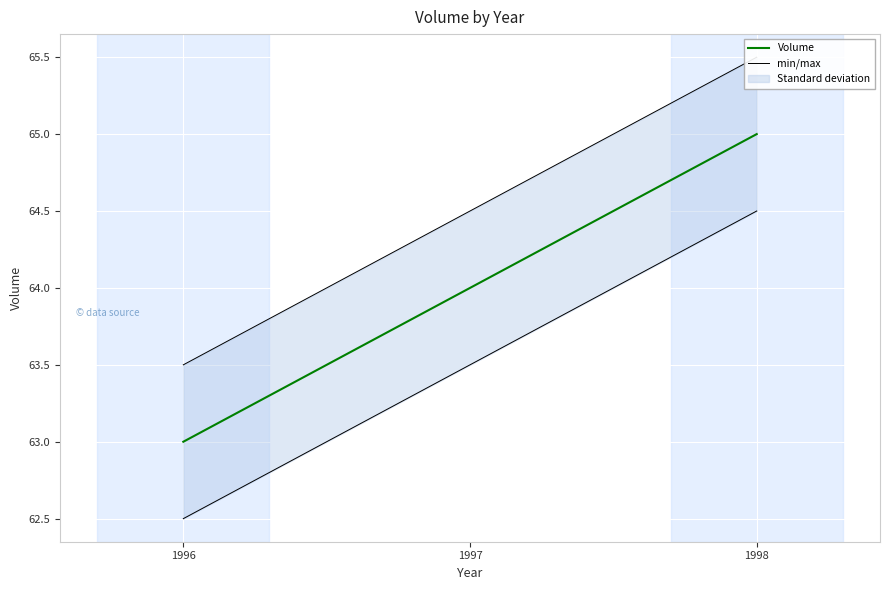

True or false: Volume has more than 0 points higher than both neighbors.

False